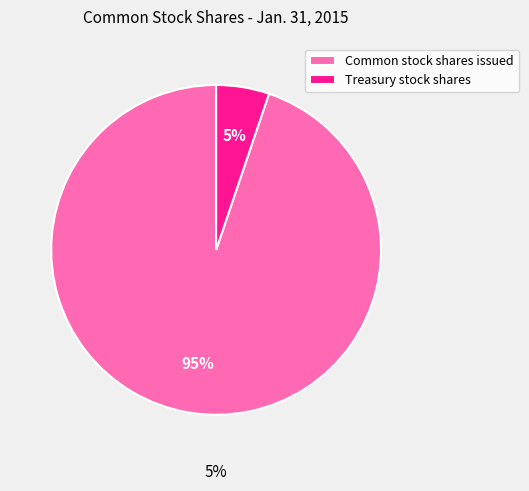

Count the number of slices in the pie.

2